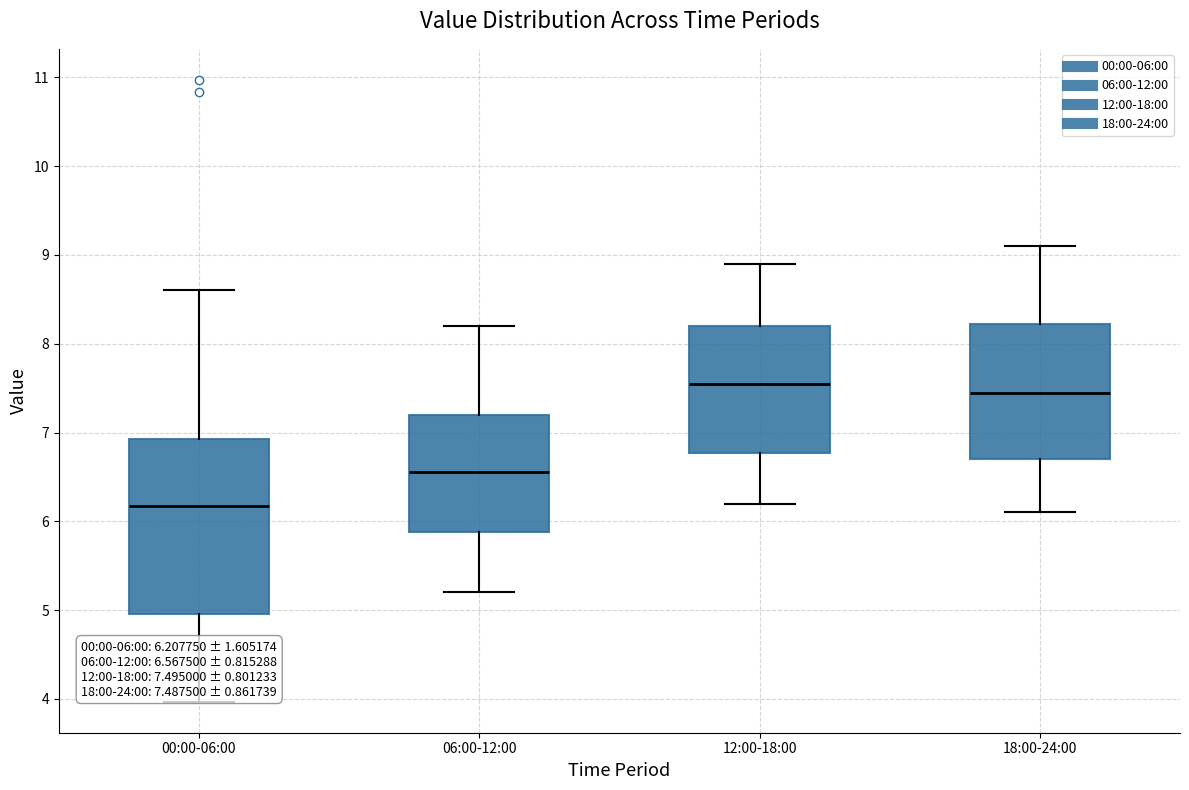

Which box is the tallest, from its lower edge to its upper edge?

00:00-06:00